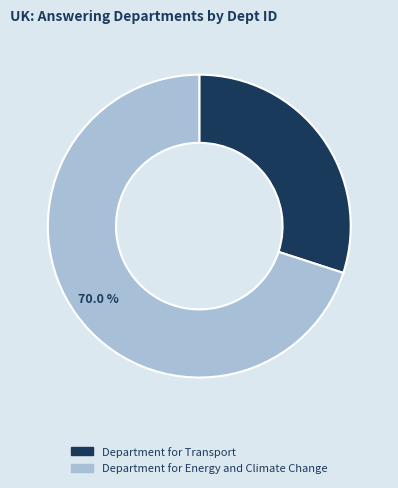

What percentage is the Department for Energy and Climate Change slice, to the nearest percent?

70%